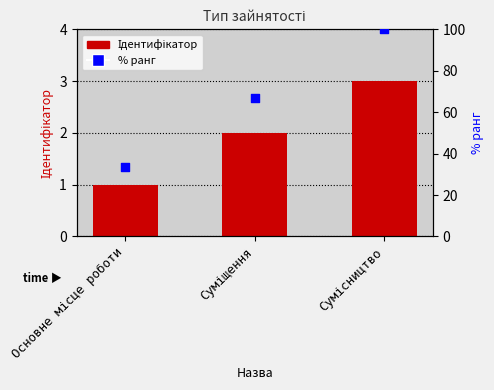

Which series has the widest spread of Y values?

% ранг